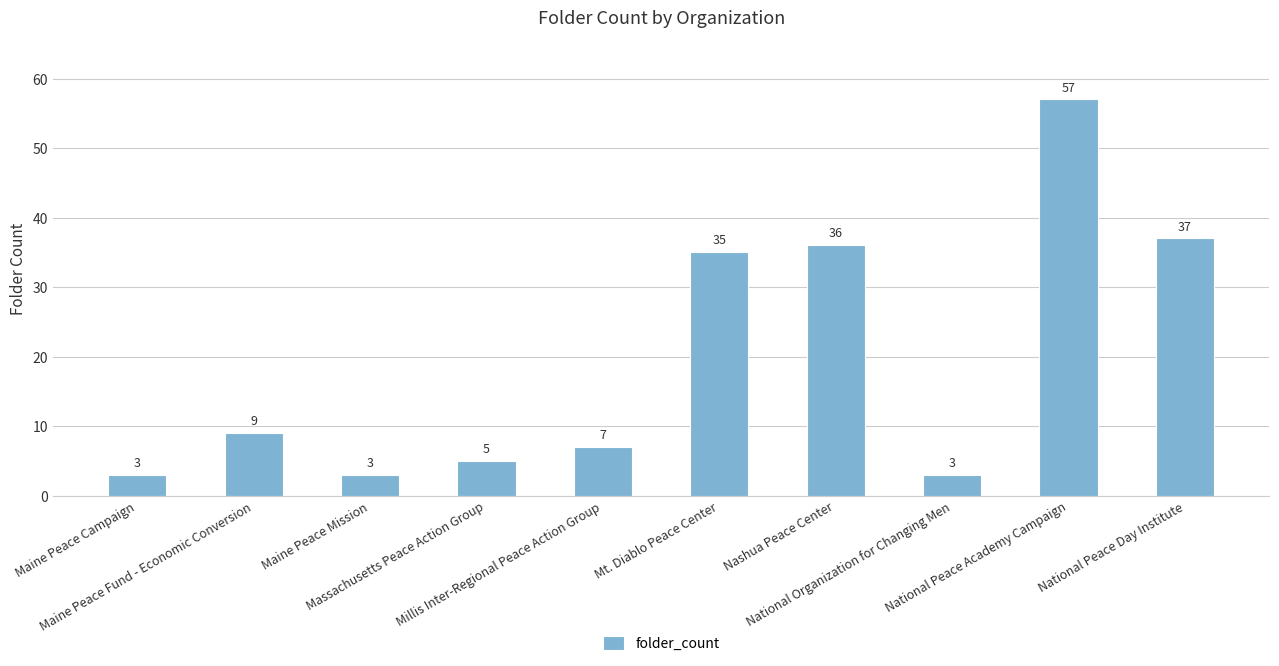

What position from the right is Maine Peace Campaign?

10